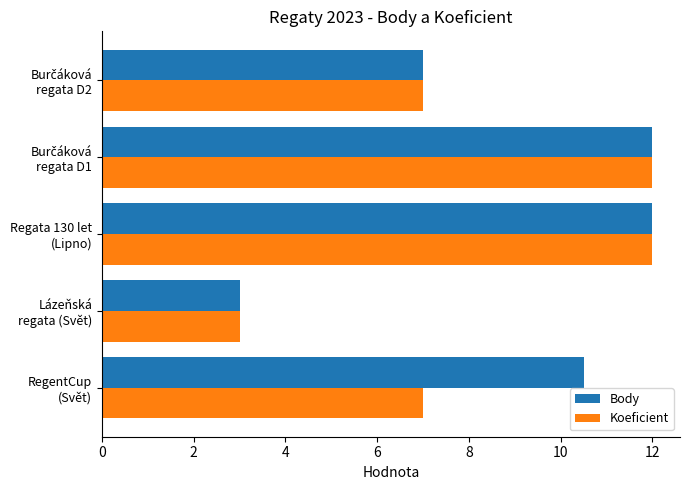

What is the smallest value displayed?

3.0